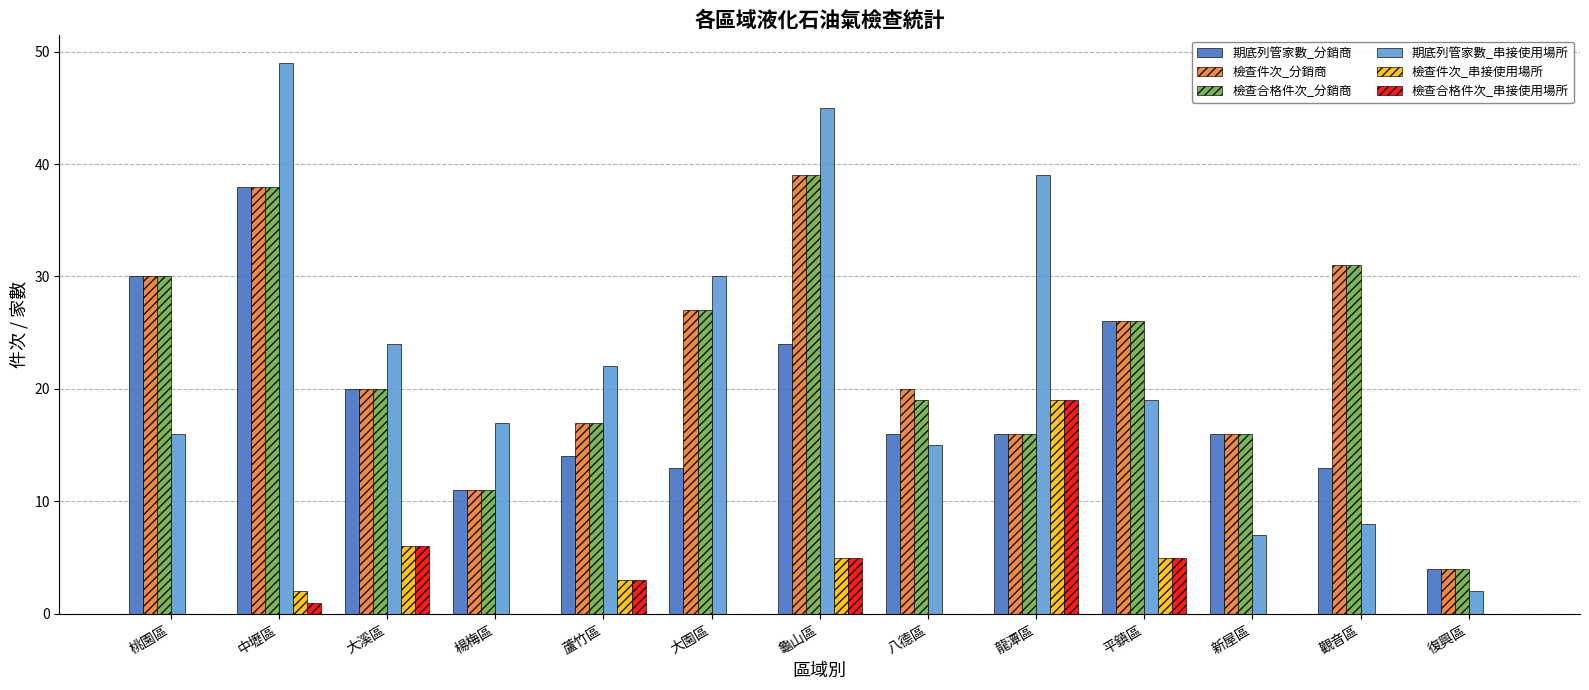

What is the total value across all series at 龍潭區?

125